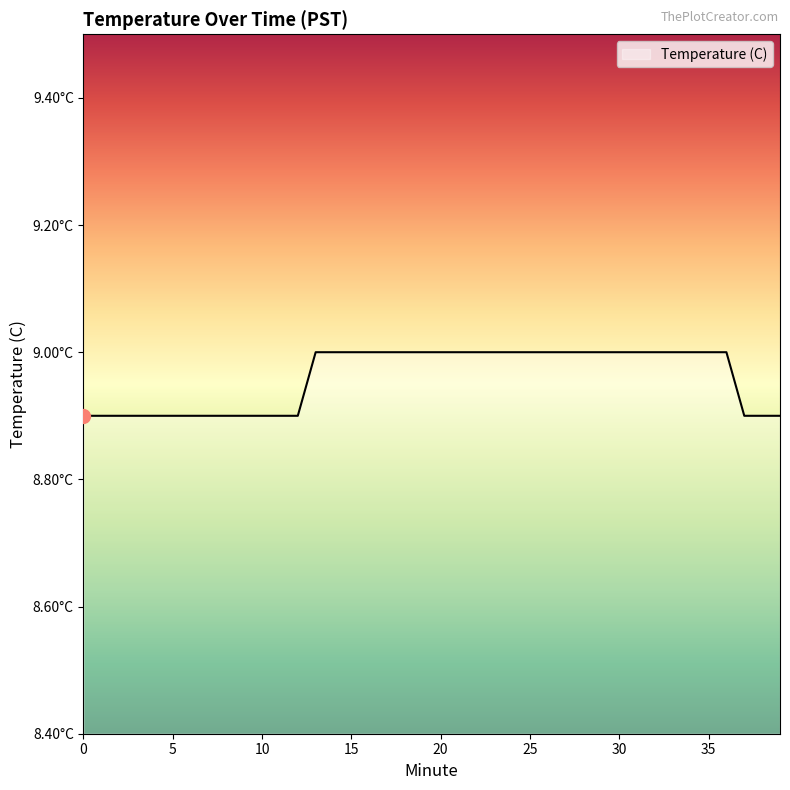

At which category does the chart reach its peak across all series?

13